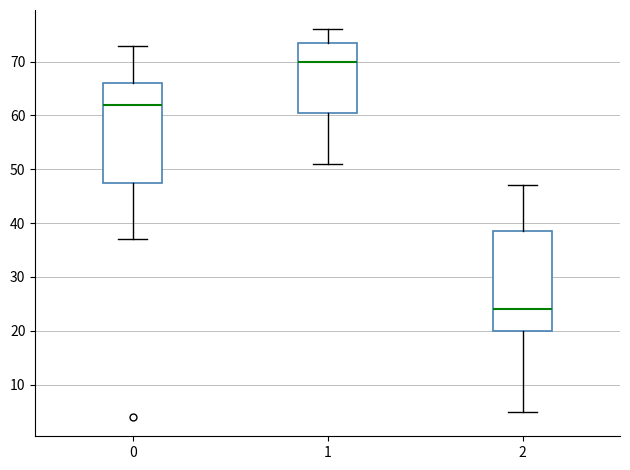

Reading left to right, read every box against the y-axis: the position of its median line, the range the box covers, and the ends of its whiskers. The values are not printed on the chart, so give them approximately, as read against the axis.

0: median 62, box 48 to 66, whiskers 37 to 73
1: median 70, box 61 to 74, whiskers 51 to 76
2: median 24, box 20 to 39, whiskers 5 to 47